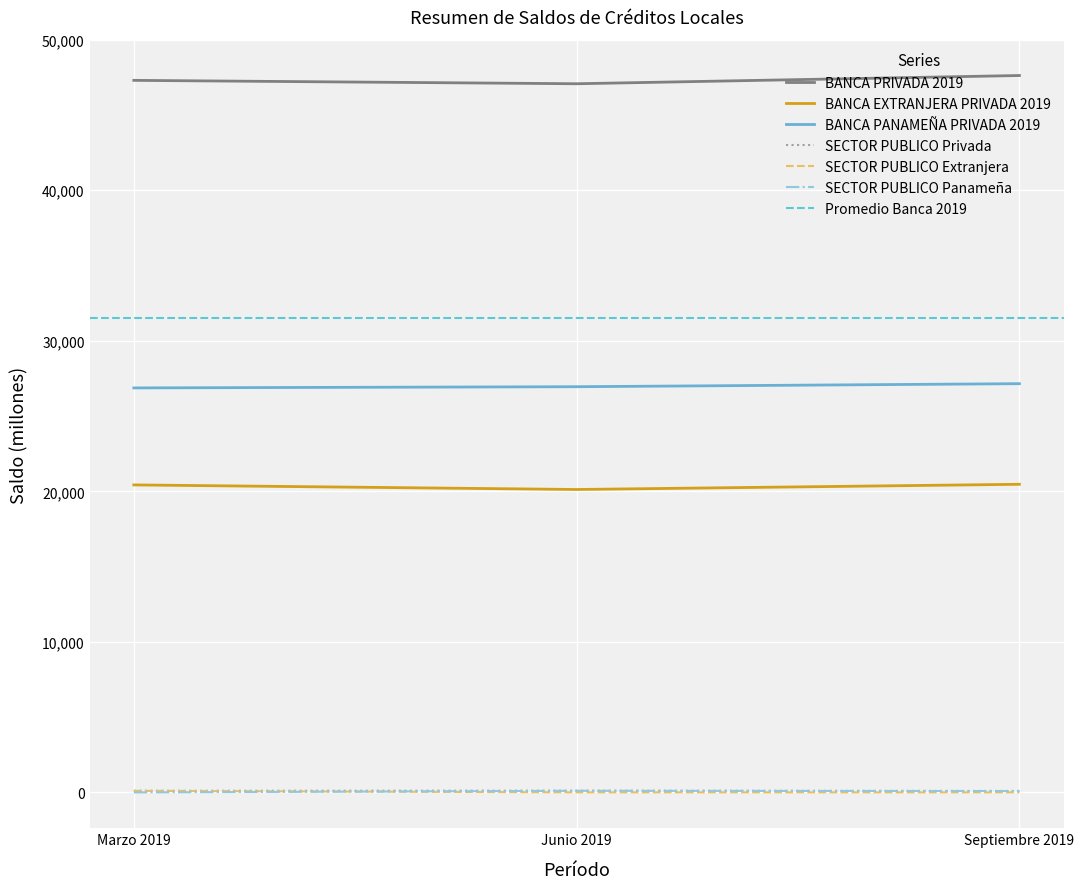

What is the total value across all series at Marzo 2019?

94818.3